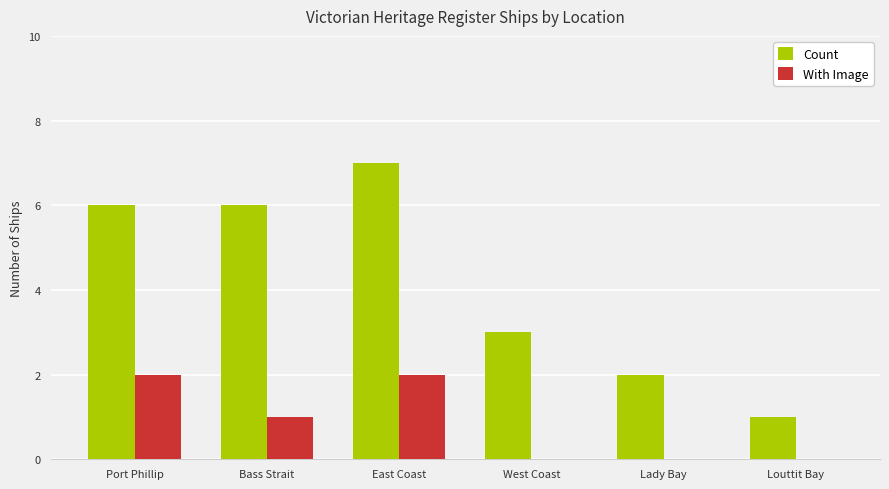

What is the total value across all series at Bass Strait?

7